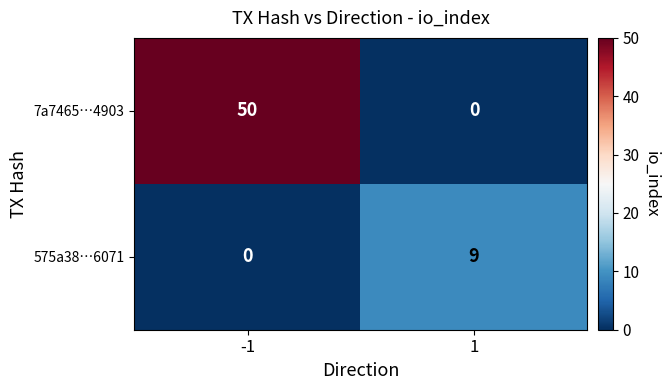

What is the sum of all 575a38…6071 values?

9